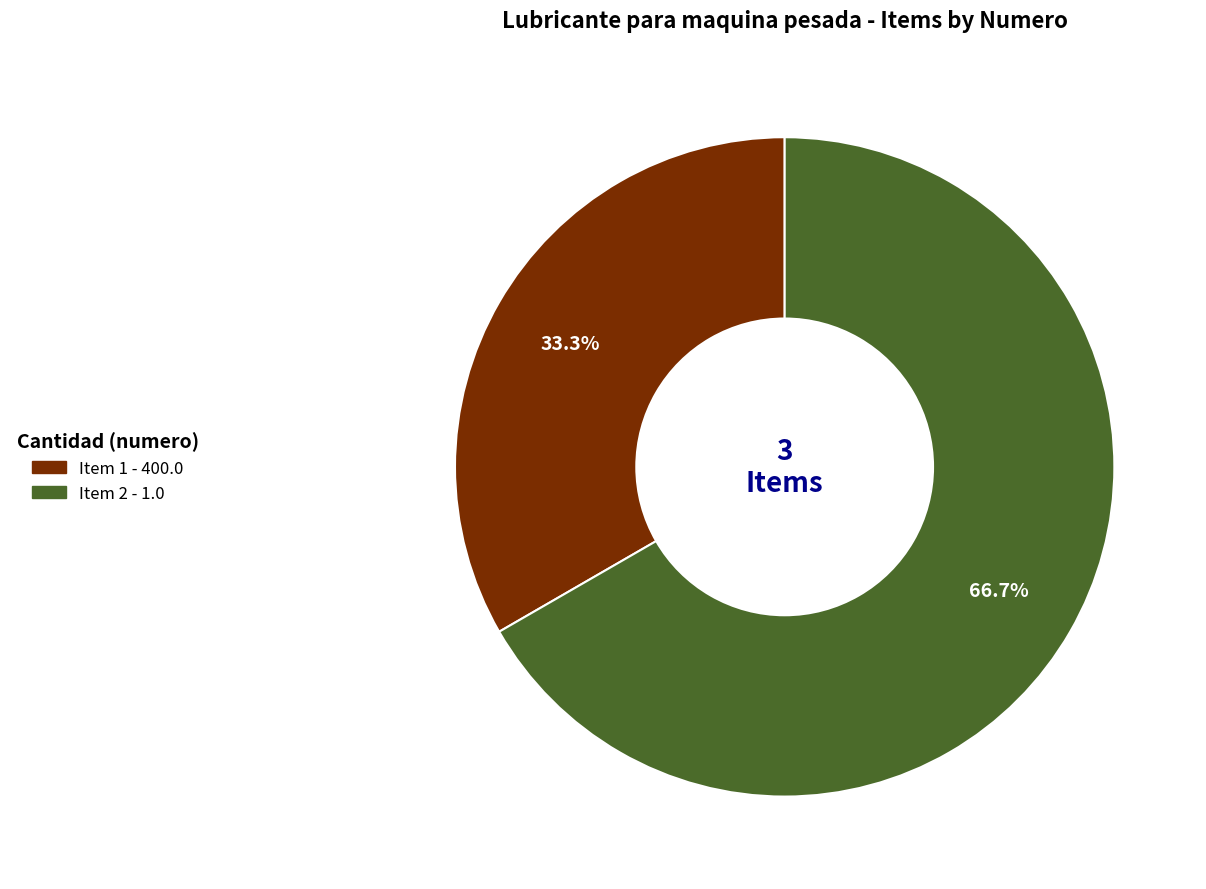

Is there a majority slice in this chart?

Yes